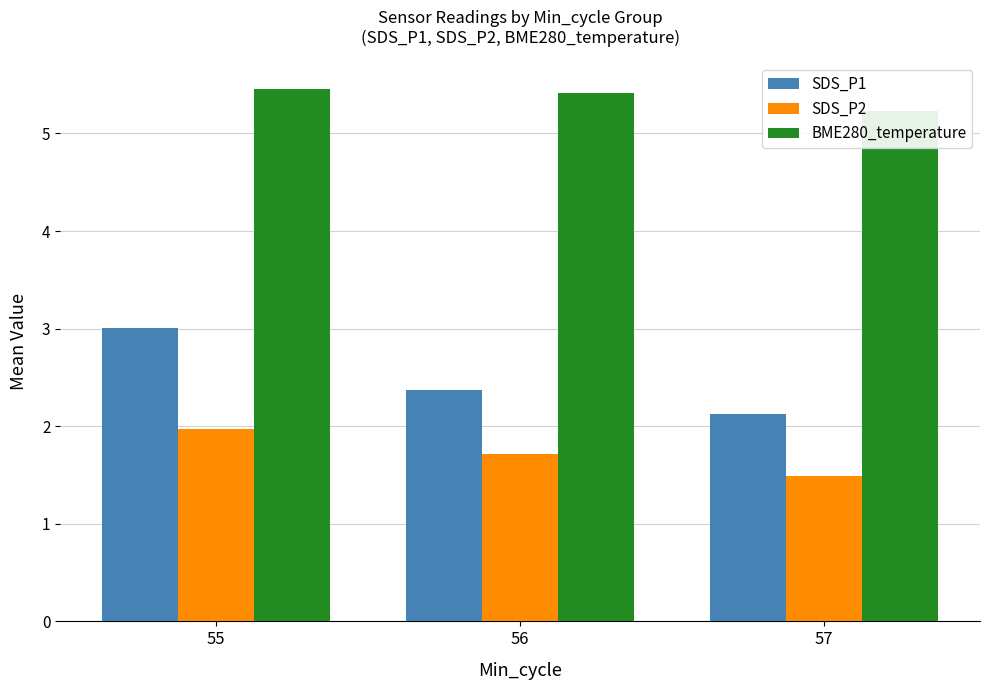

How many bars are there in total?

9